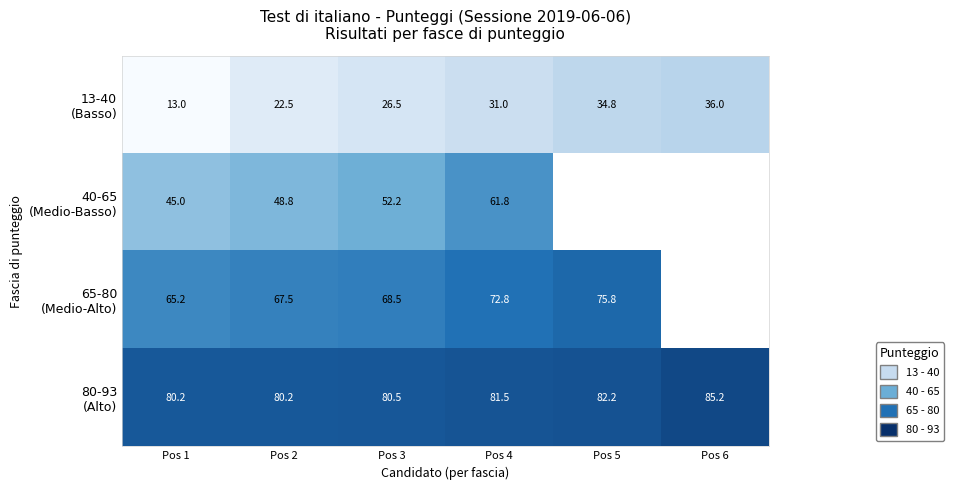

What is the total value across all series at Pos 4?

247.1